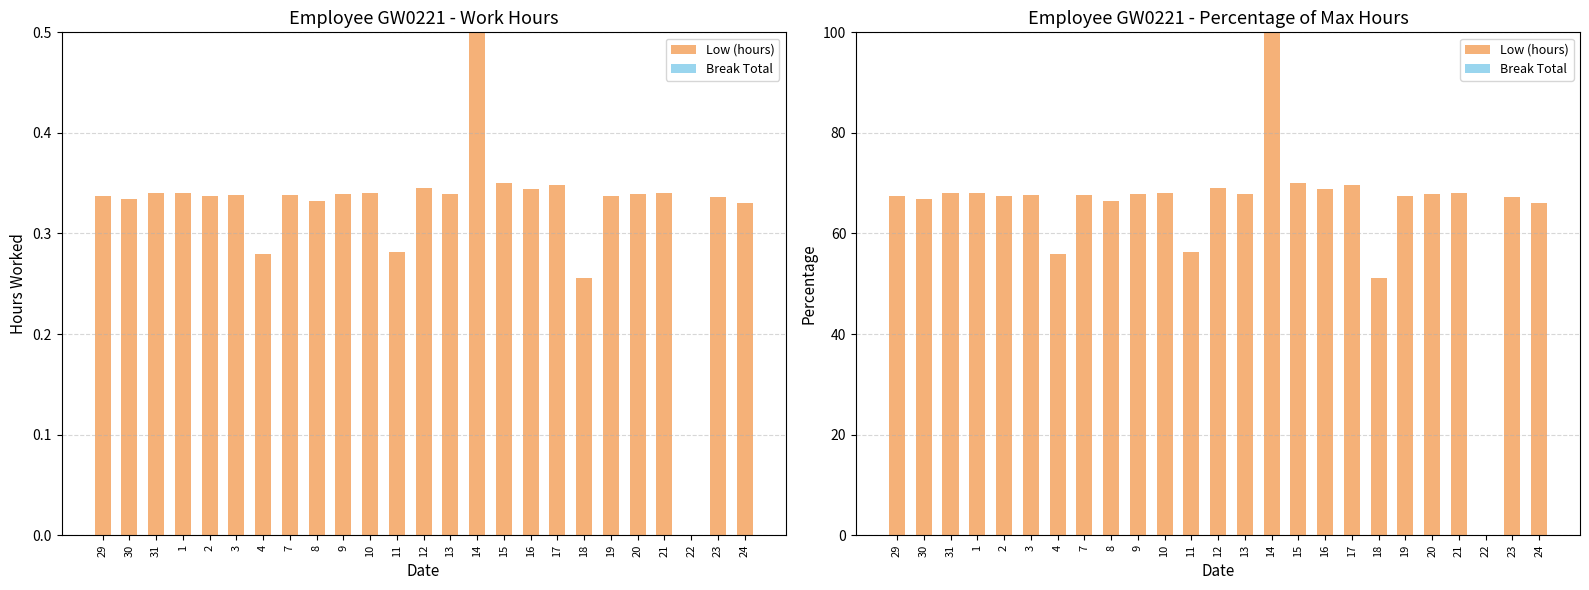

Which series changed the most between 1 and 16?

Low (hours)